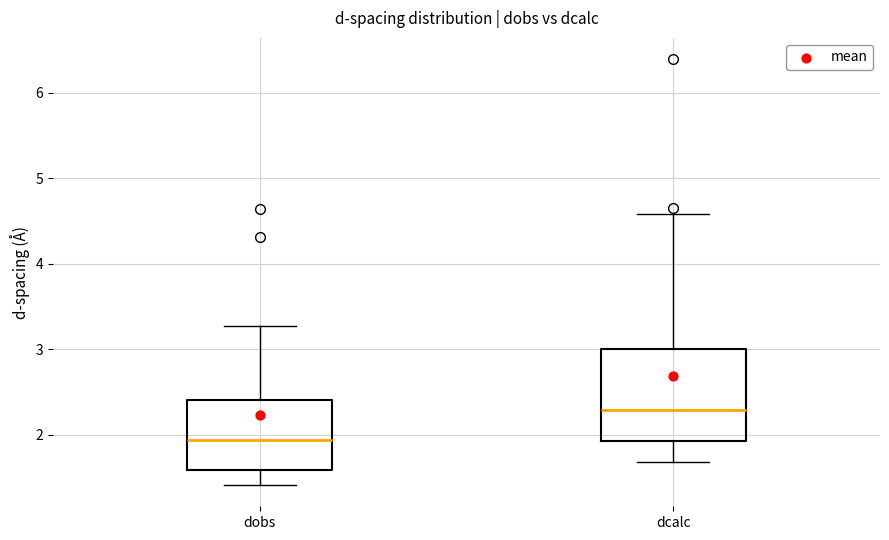

Where is the lower edge of the box for dcalc on the y-axis? The values are not printed on the chart, so give them approximately, as read against the axis.

1.9